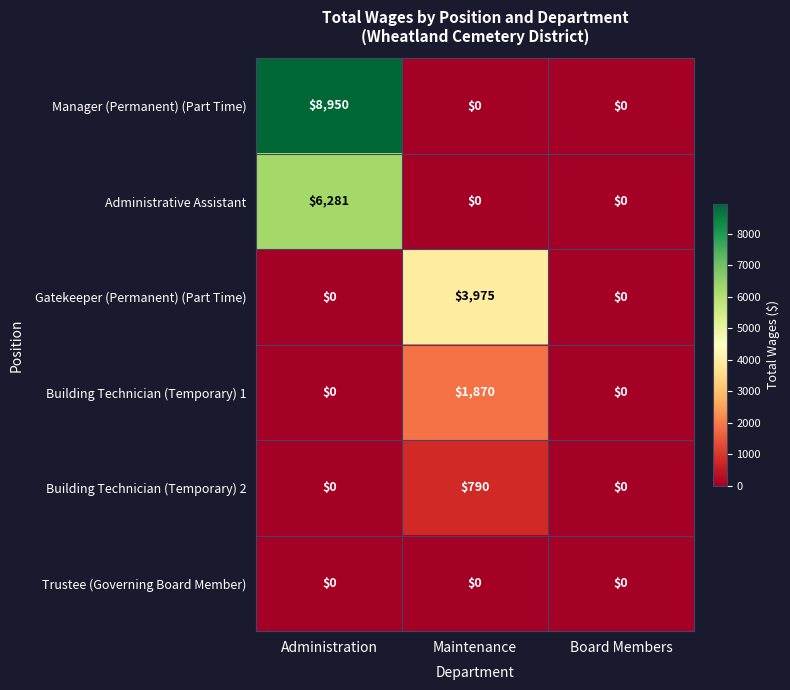

What is the maximum value shown in the chart?

8950